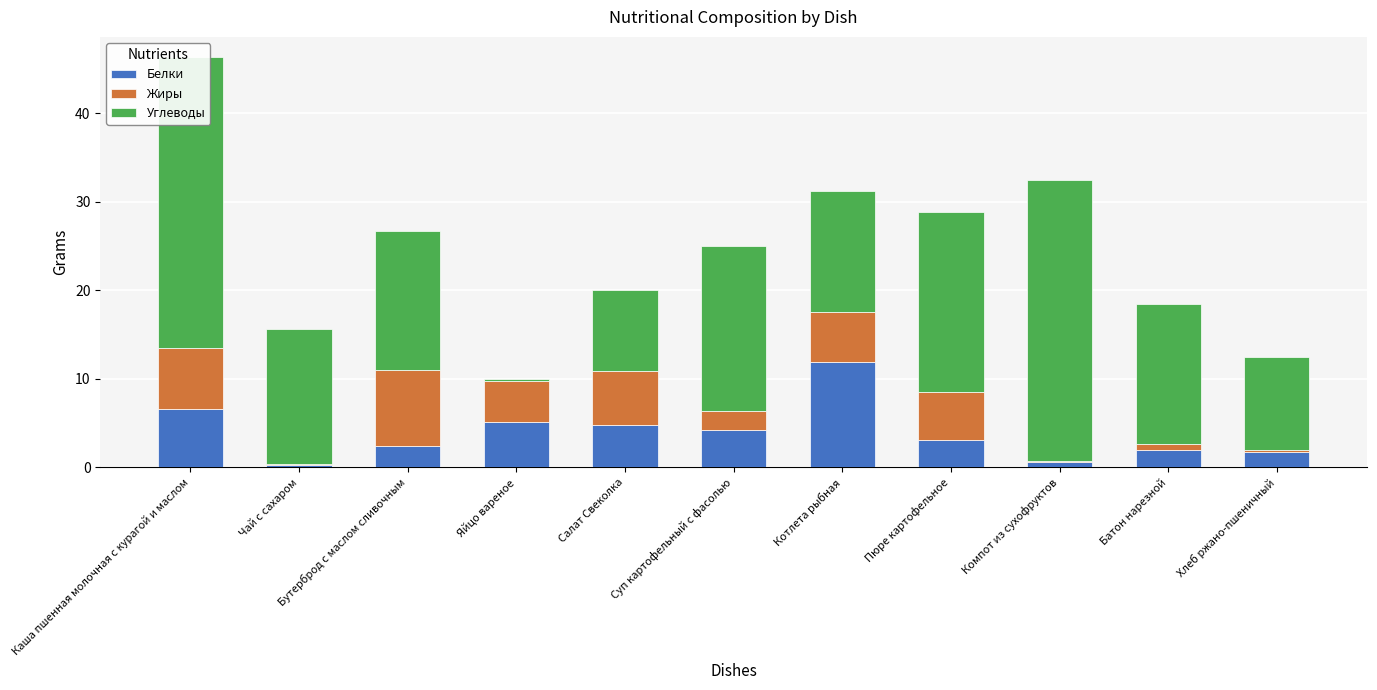

What is the label of the 3rd bar from the right?

Компот из сухофруктов